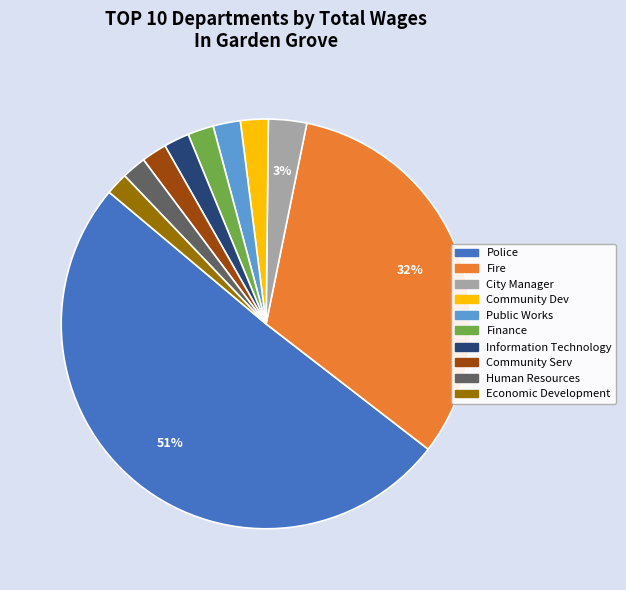

To the nearest percent, what portion does Public Works represent?

2%